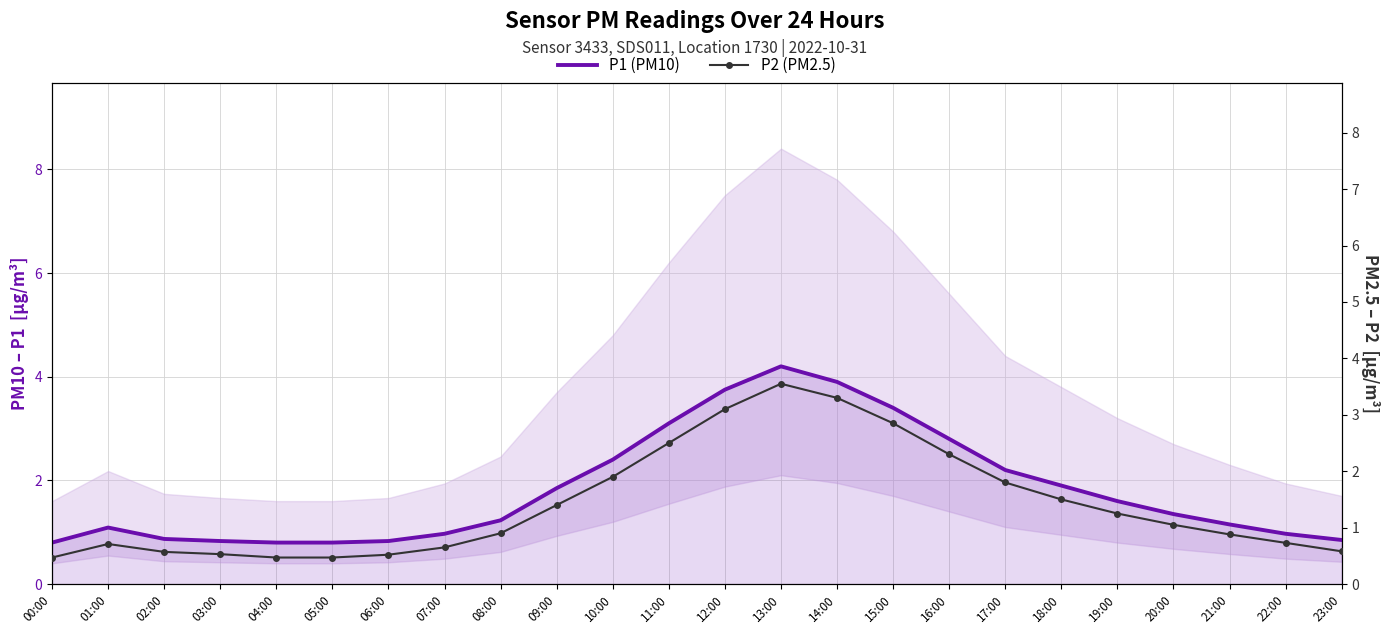

List the series in order of their peak value, highest first.

P1 (PM10), P2 (PM2.5)